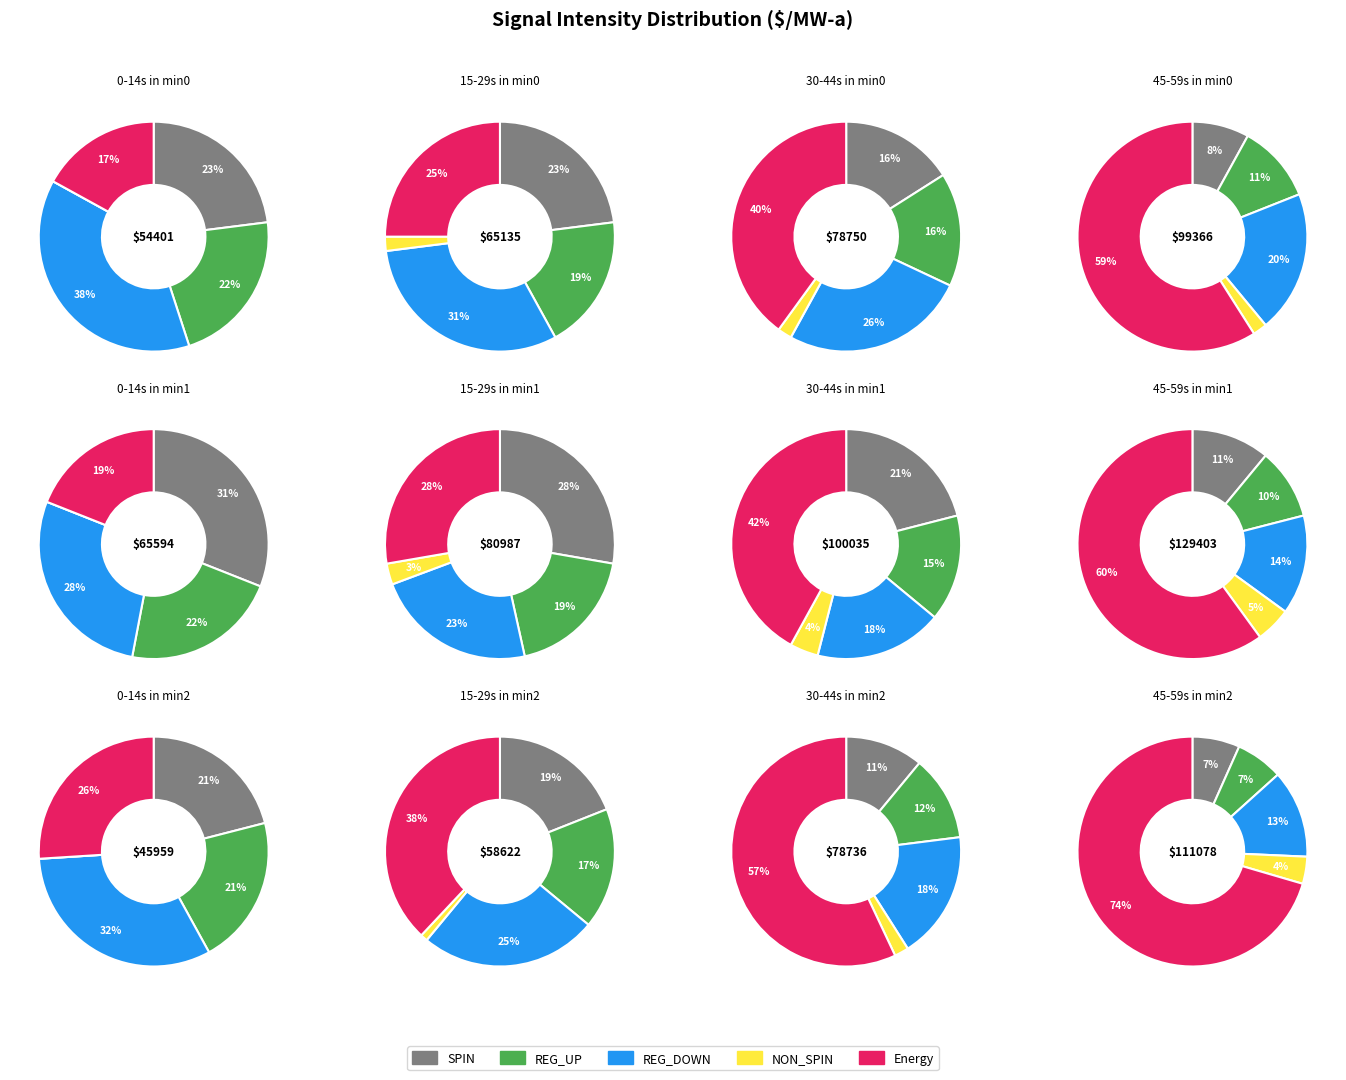

Count the number of slices in the pie.

12